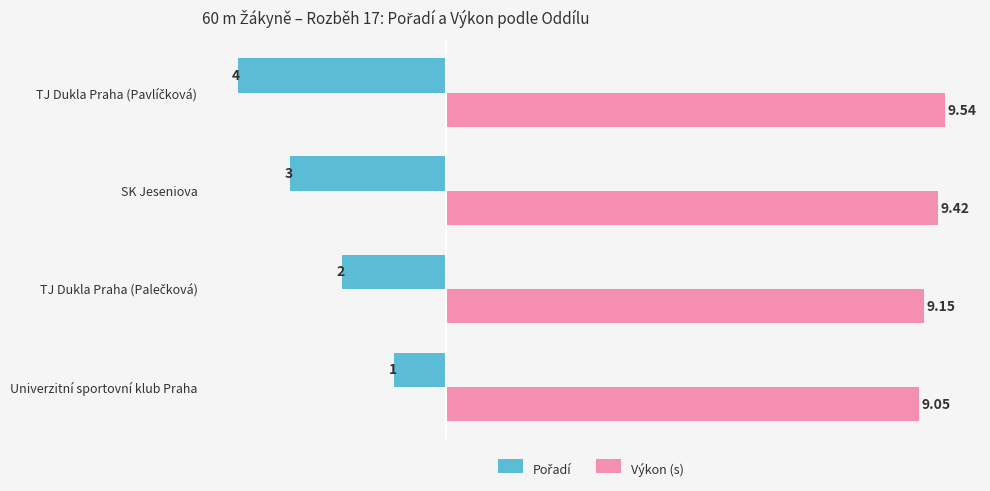

At which label does Výkon (s) reach its minimum?

Univerzitní sportovní klub Praha